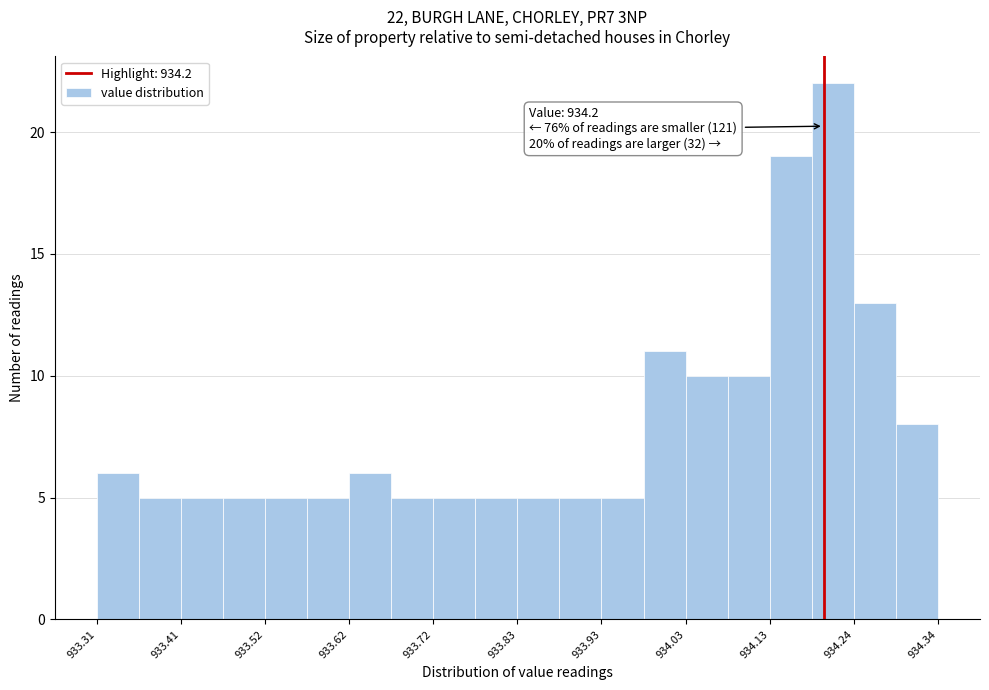

Read against the x-axis, roughly where is the centre of the tallest bar?

934.22